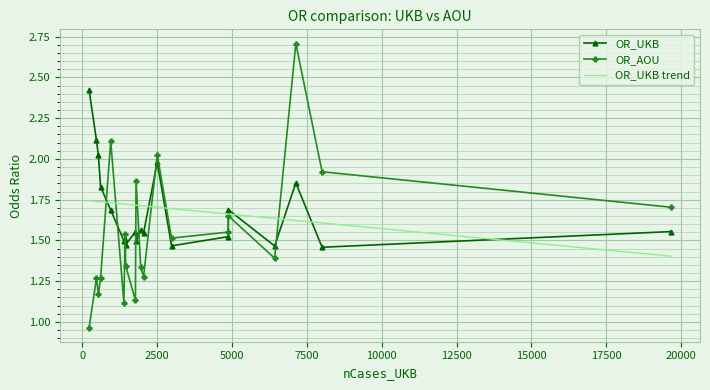

Rank the series by their maximum value, from highest to lowest.

OR_AOU, OR_UKB, OR_UKB trend